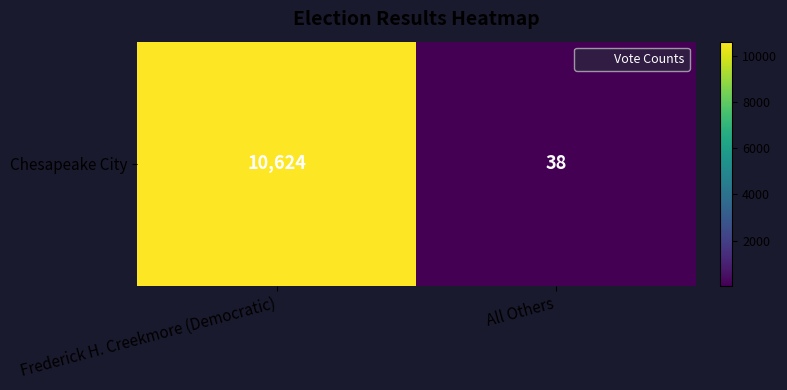

Count the number of categories in the chart.

2